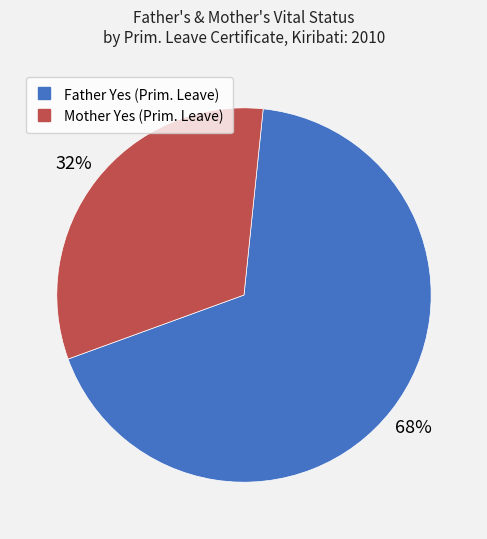

Which slice is the smallest?

Mother Yes (Prim. Leave)